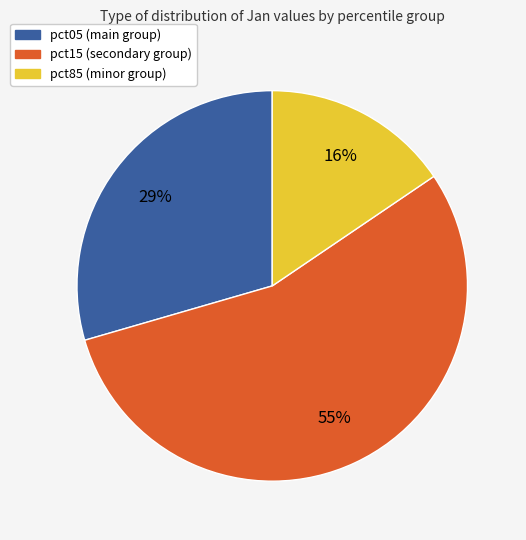

Does any single category account for the majority?

Yes